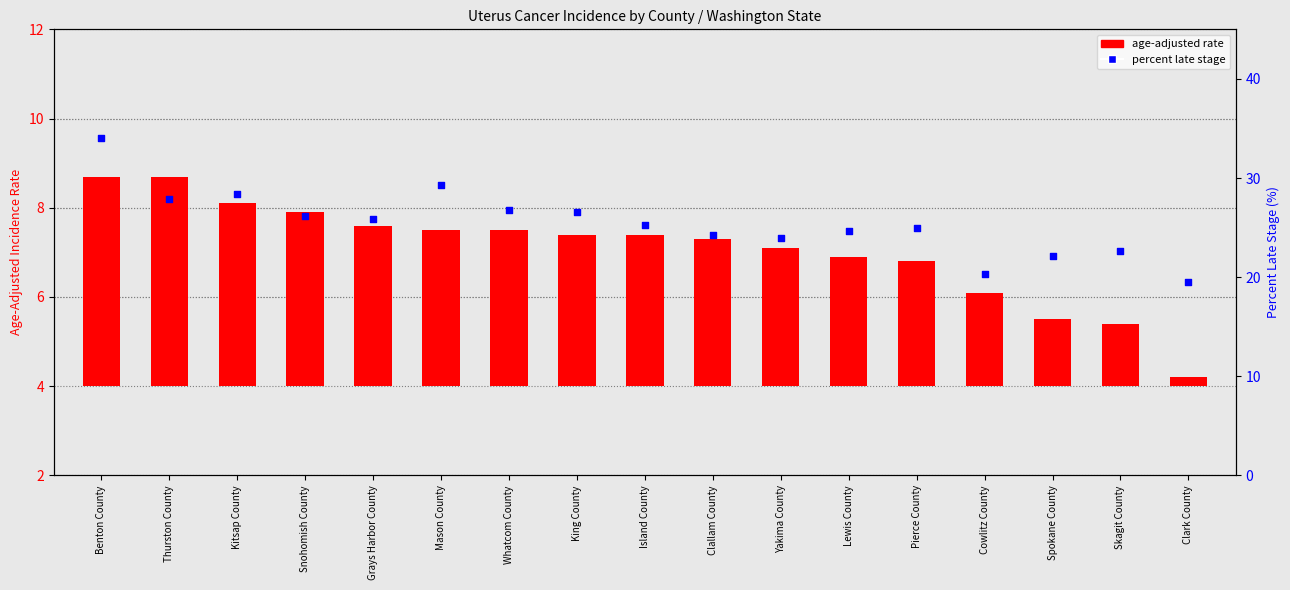

What are all the series names shown in the legend?

age-adjusted rate, percent late stage